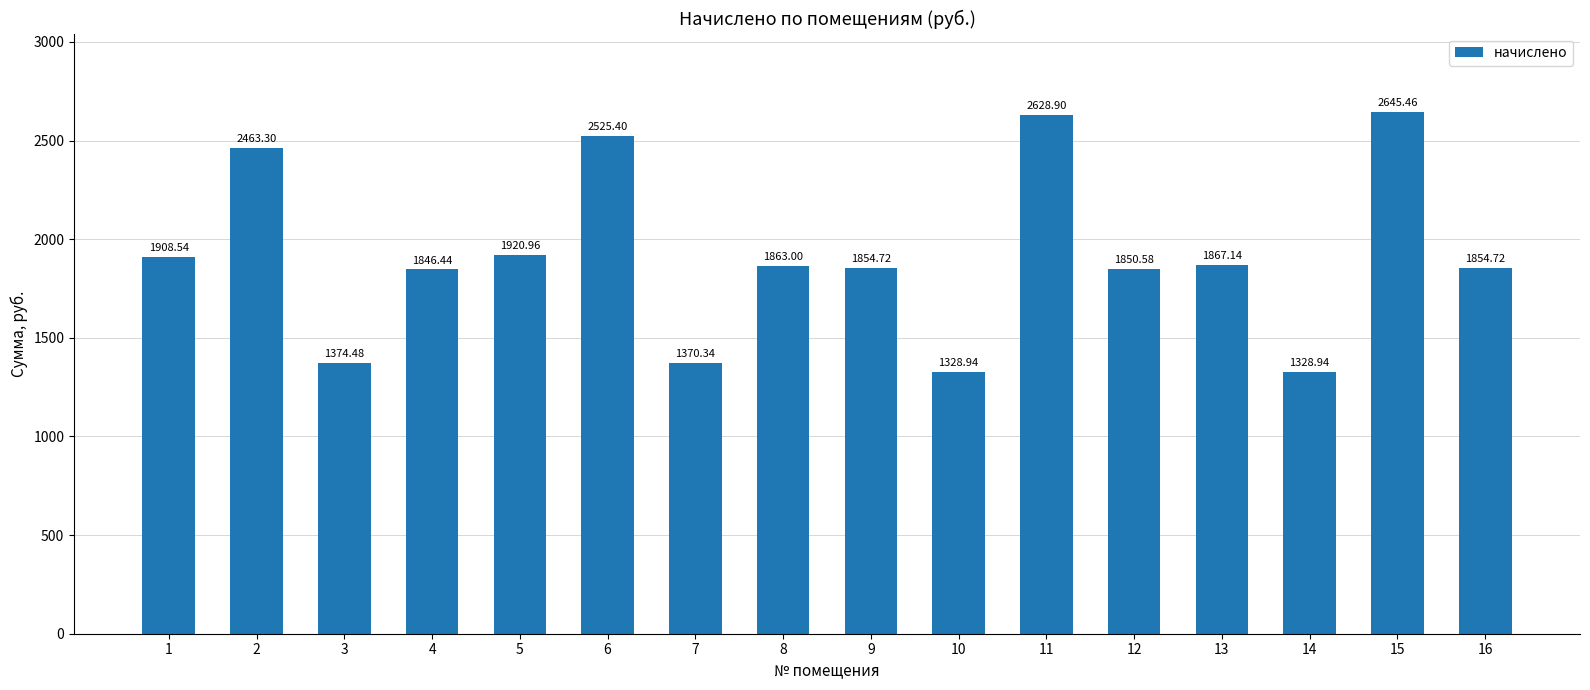

Is it true that the value at 4 is 898.0?

False